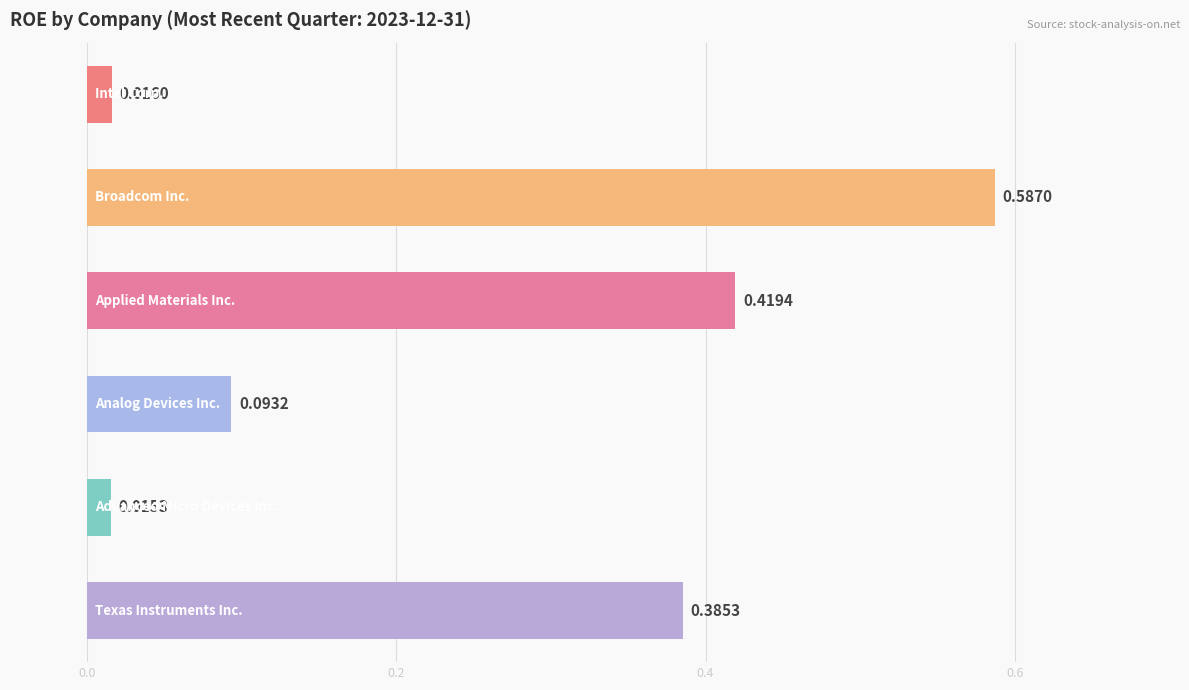

What is the average value?

0.3